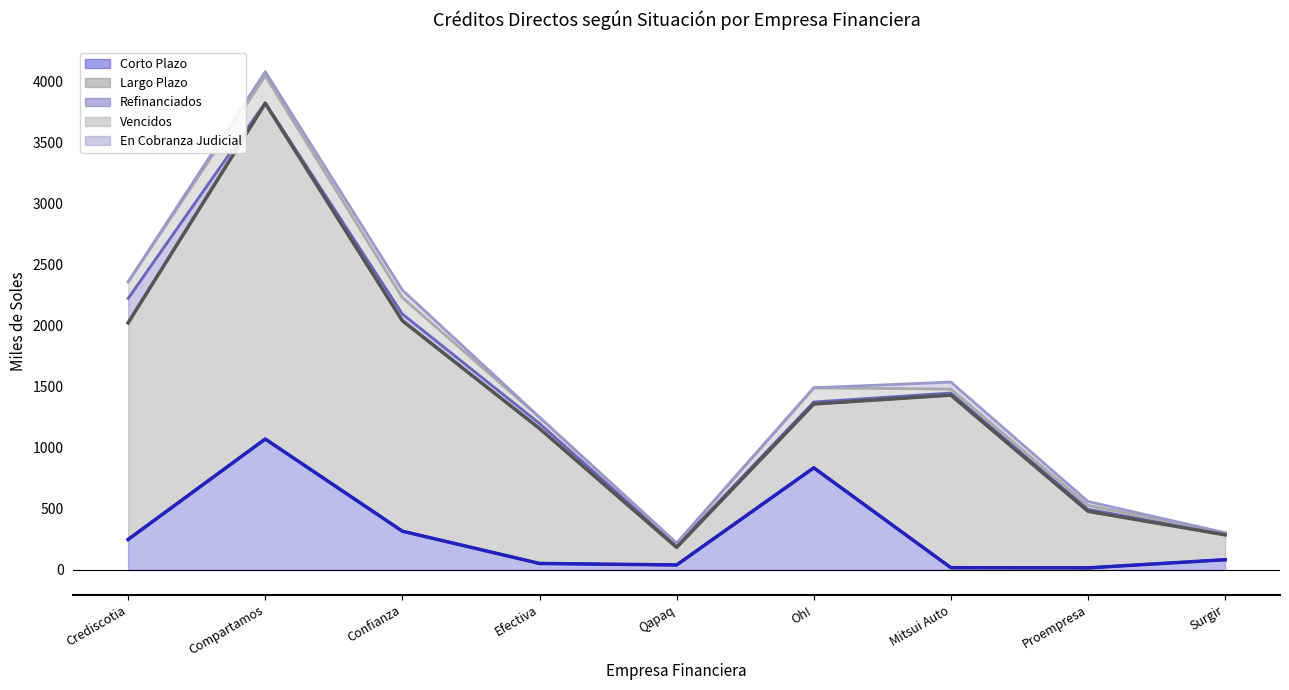

At which category is the sum across all series the highest?

Compartamos